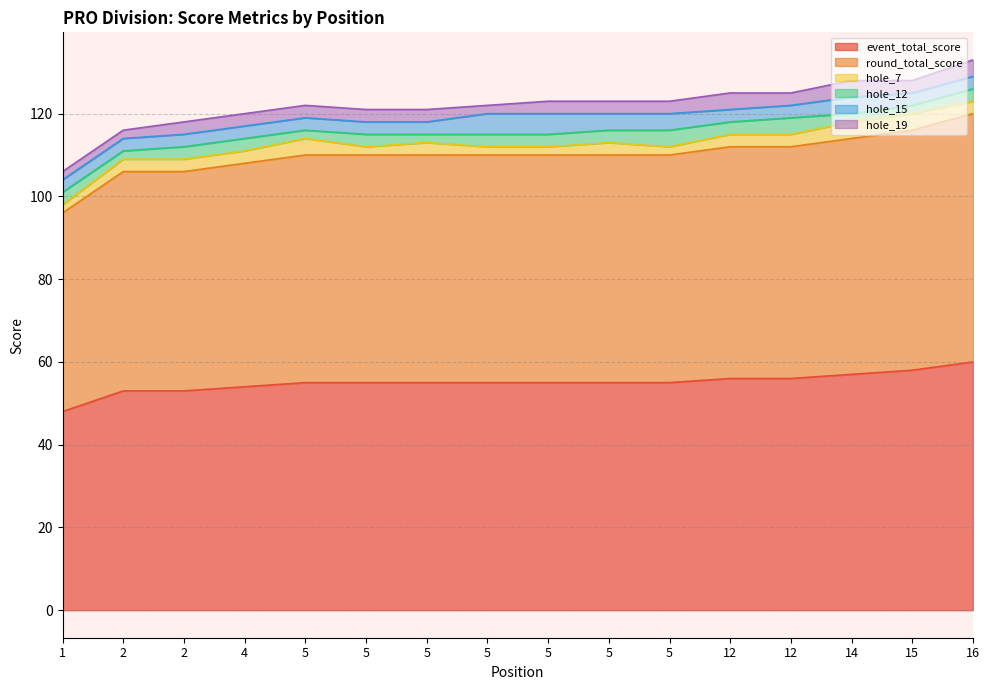

True or false: round_total_score and hole_19 intersect in this chart.

False